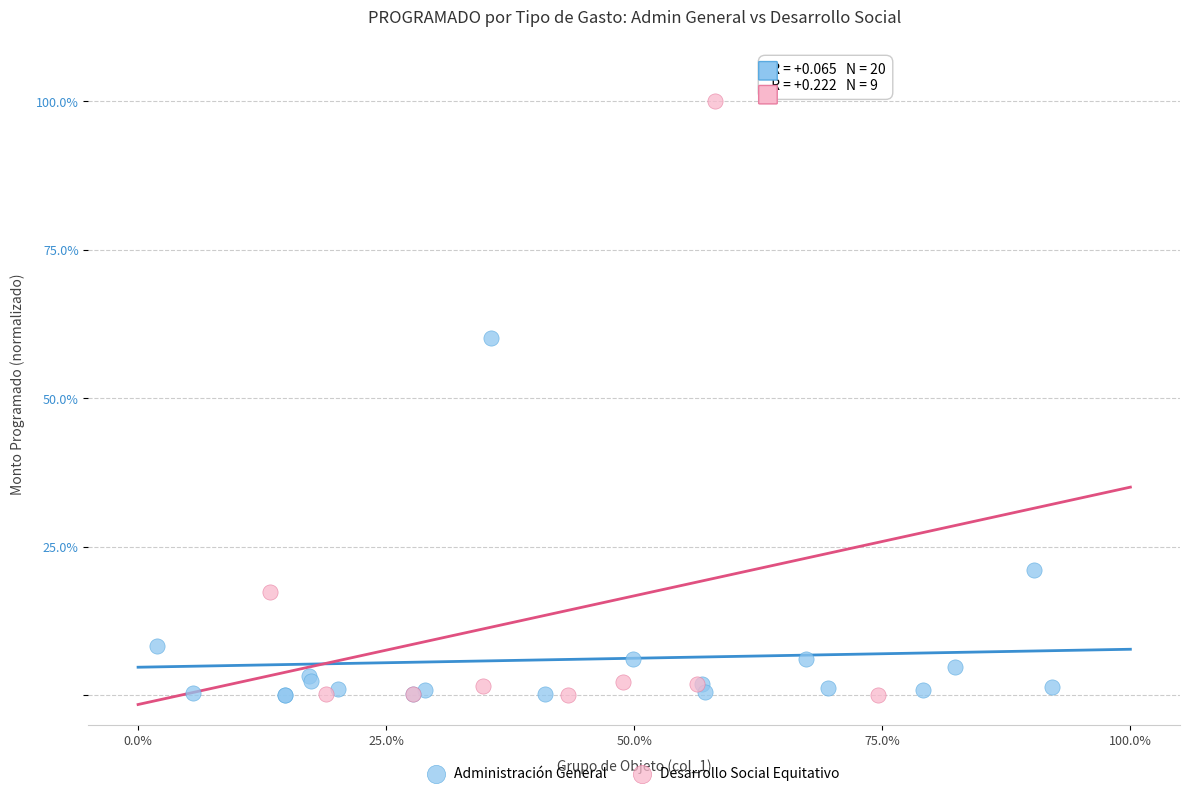

Which series reaches the maximum Y coordinate?

Desarrollo Social Equitativo